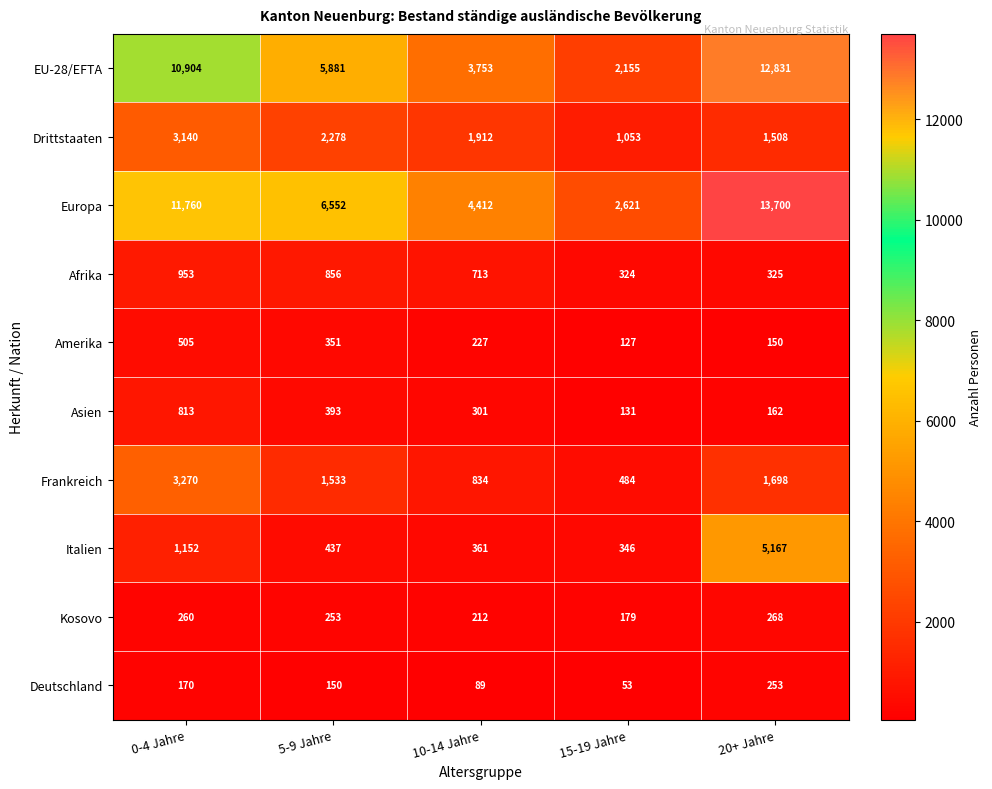

Which category has the highest value across all series?

20+ Jahre